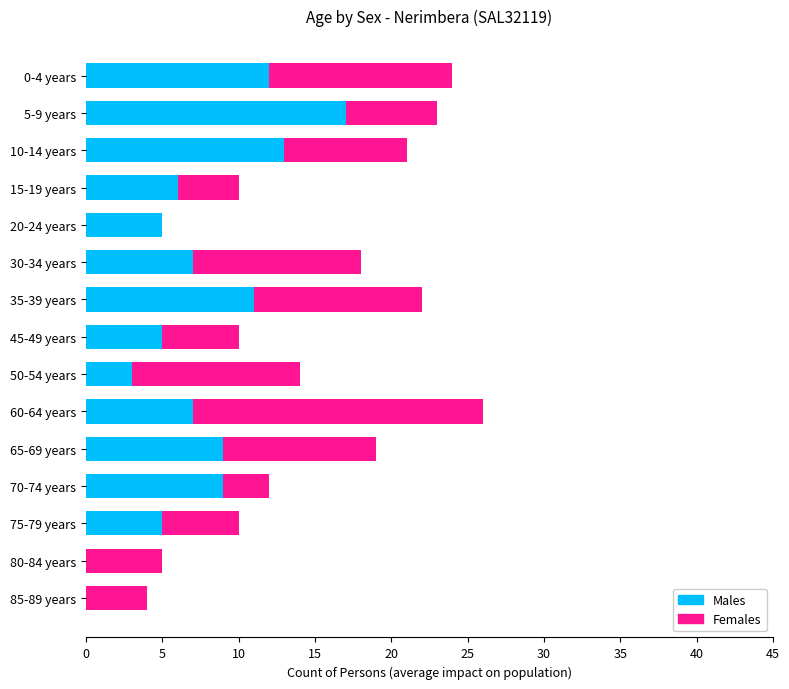

What is the sum of all Males values?

109